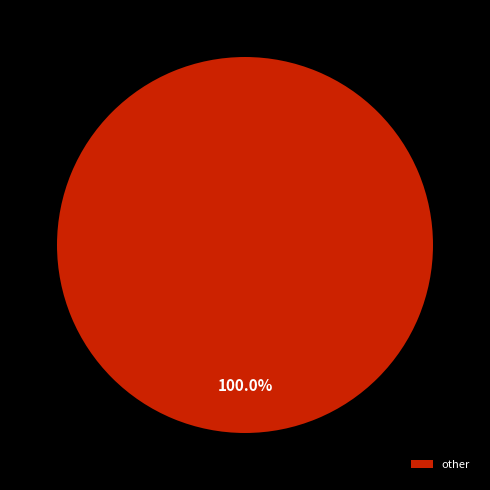

What is the majority slice?

other